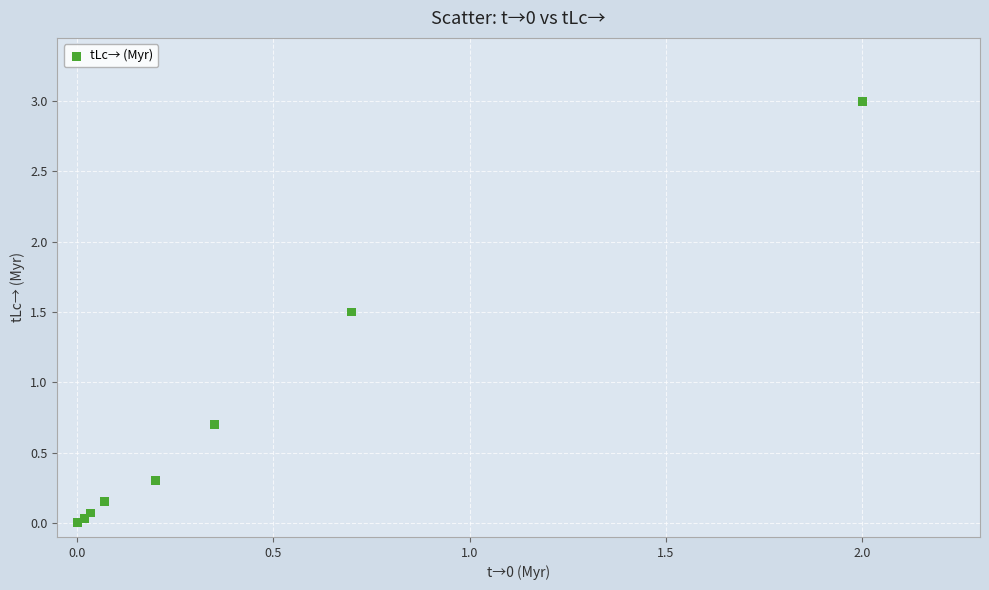

What Y value in the scatter plot is closest to 1?

0.7